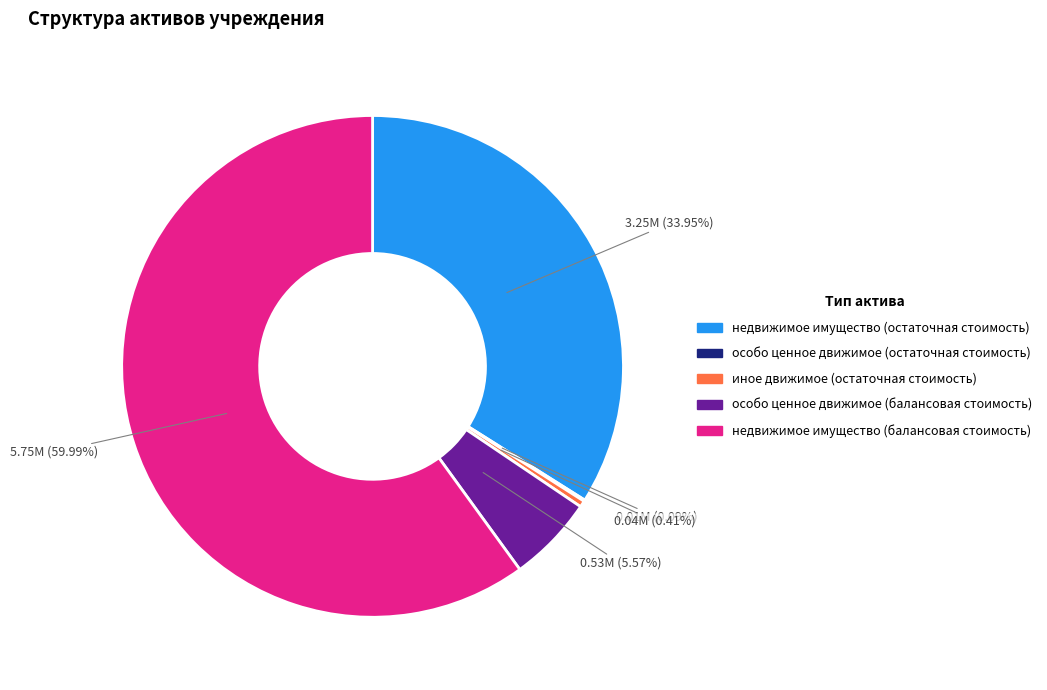

What is the ratio of the value at недвижимое имущество (балансовая стоимость) to the value at недвижимое имущество (остаточная стоимость)?

1.8